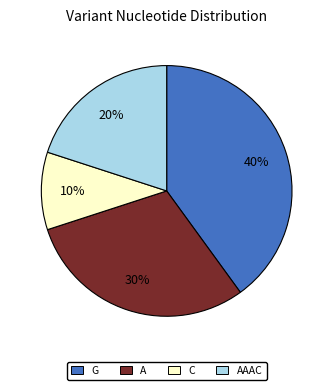

How many slices are in this pie chart?

4